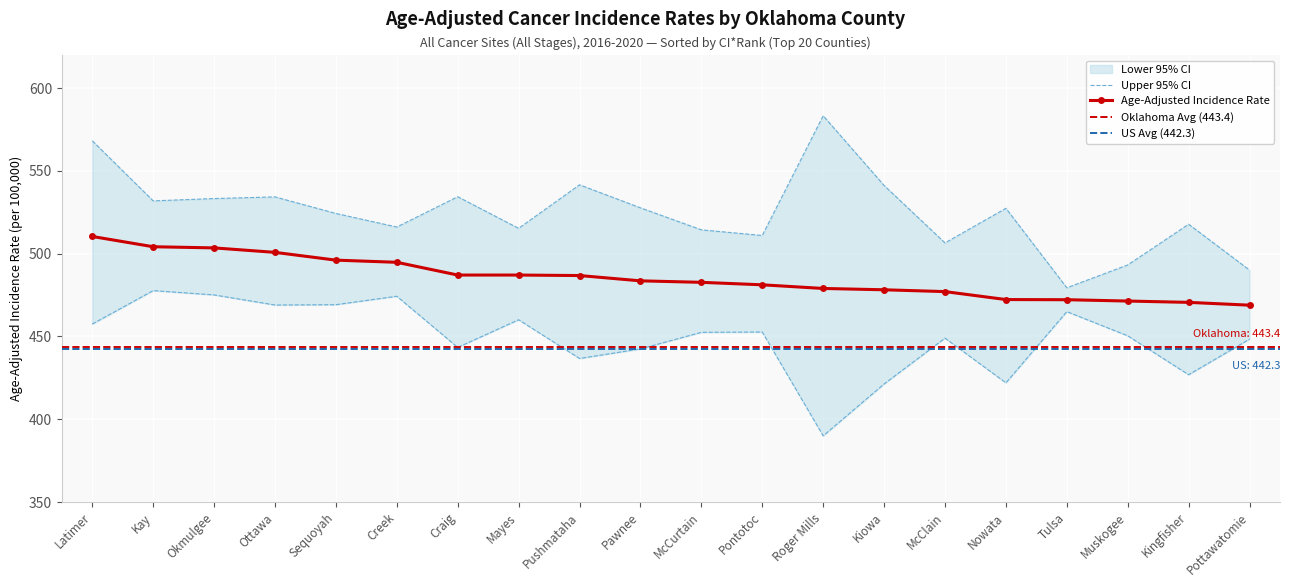

What is the highest value of the Upper 95% CI series?

583.3